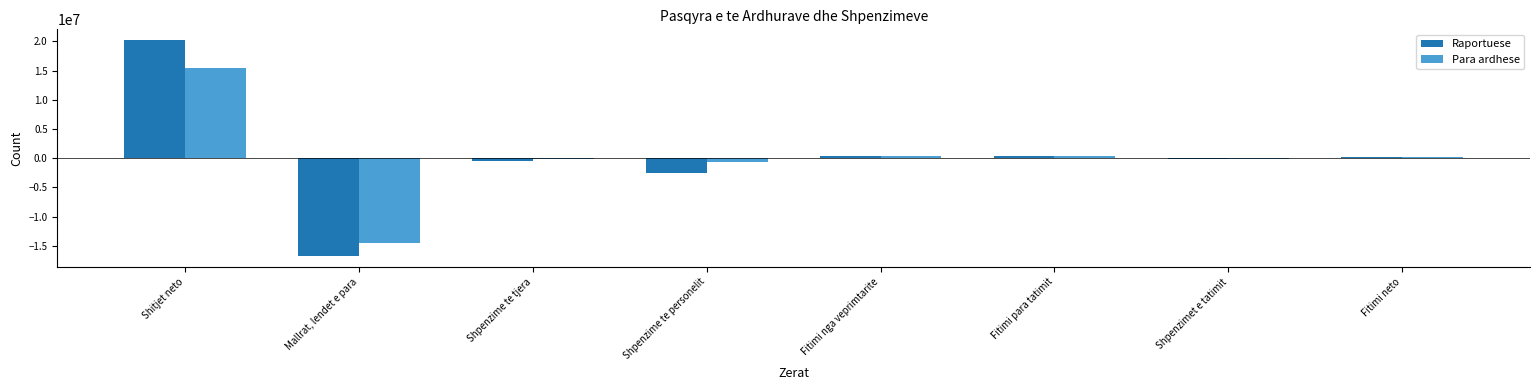

The value of Raportuese at Fitimi nga veprimtarite is 375014. True or false?

True